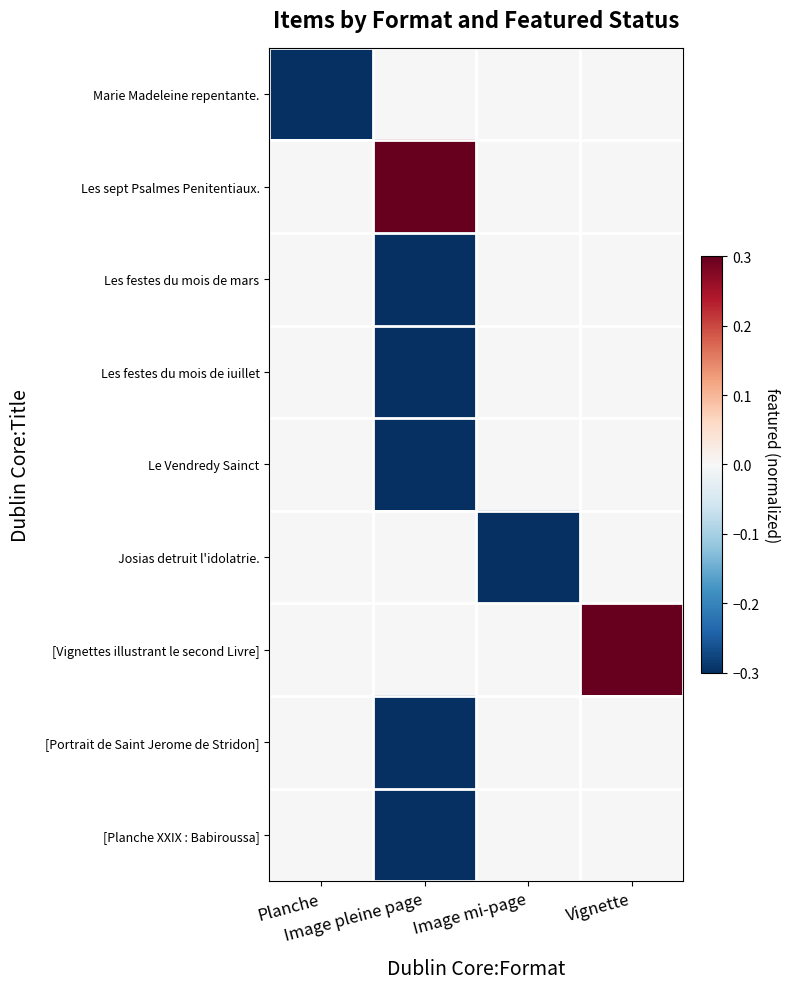

At which category does the chart reach its minimum across all series?

Planche